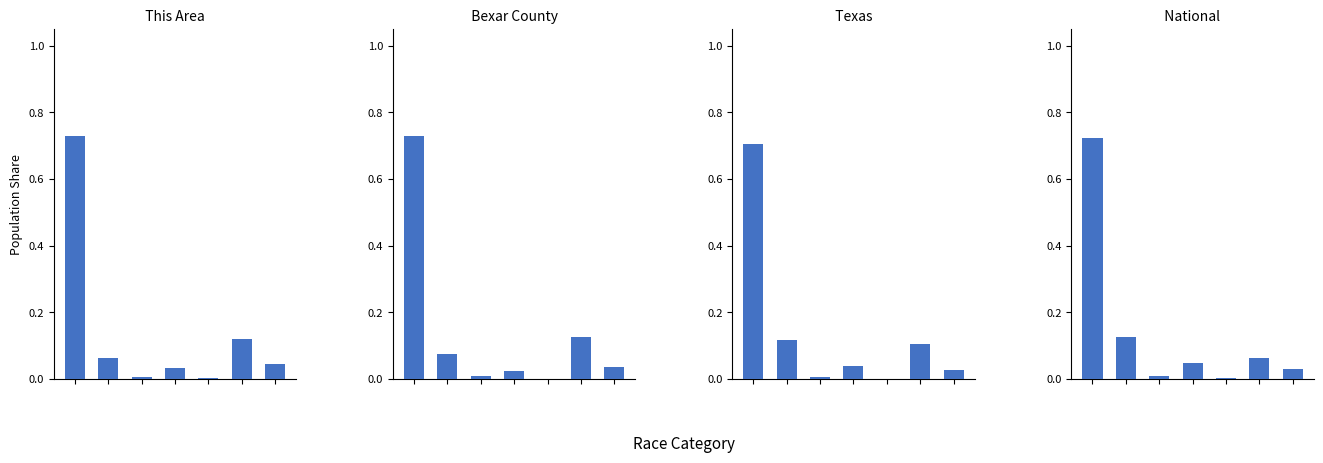

Is the value of This Area at 2 greater than the value of Texas at 5?

No